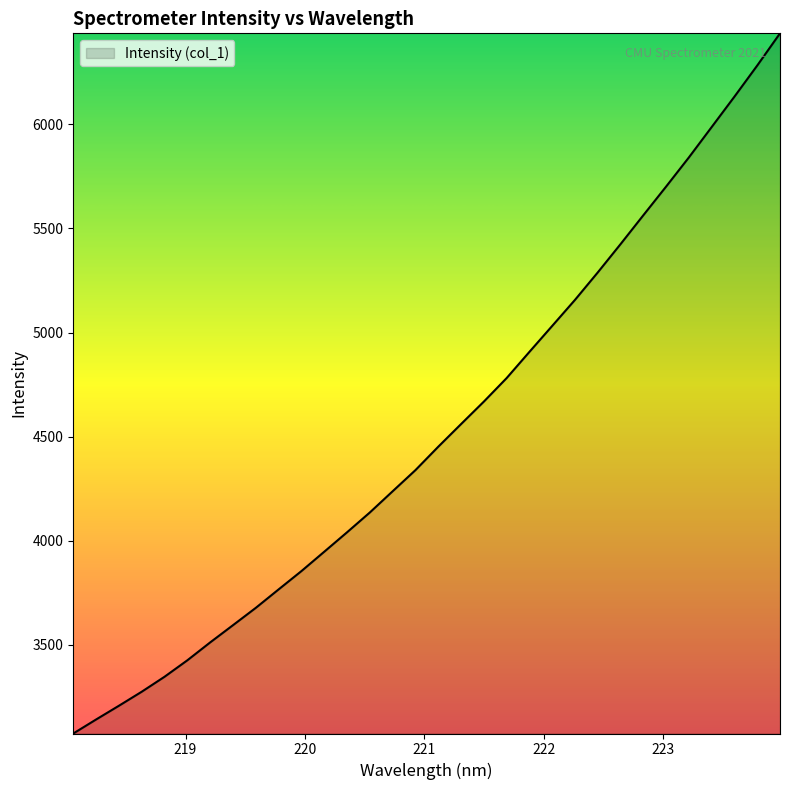

What is the difference between the maximum and minimum values?

3365.5